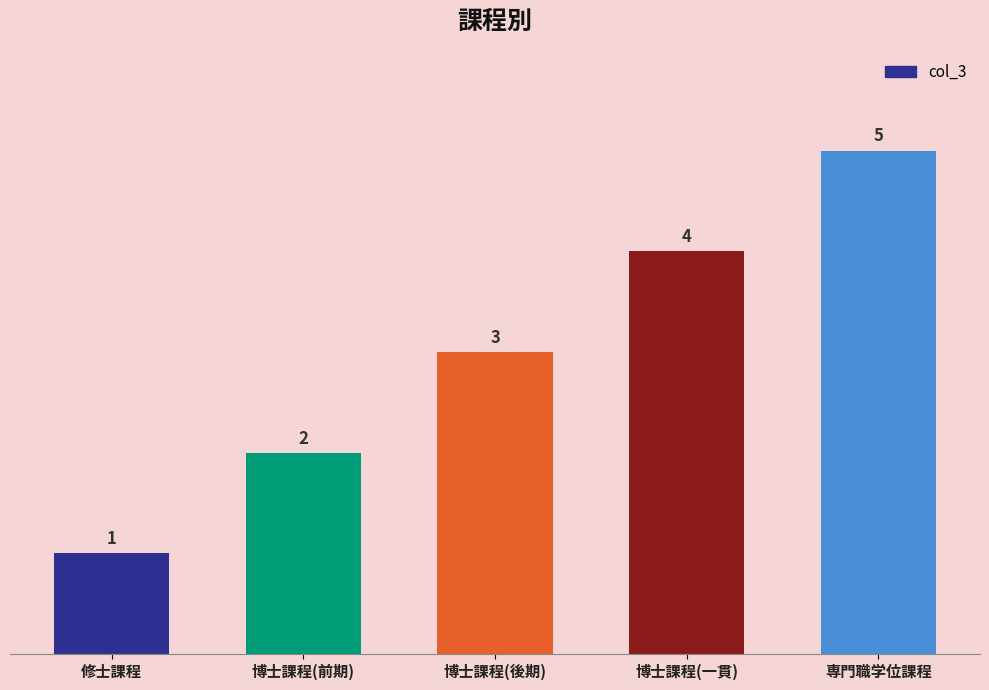

What is the sum of all values?

15